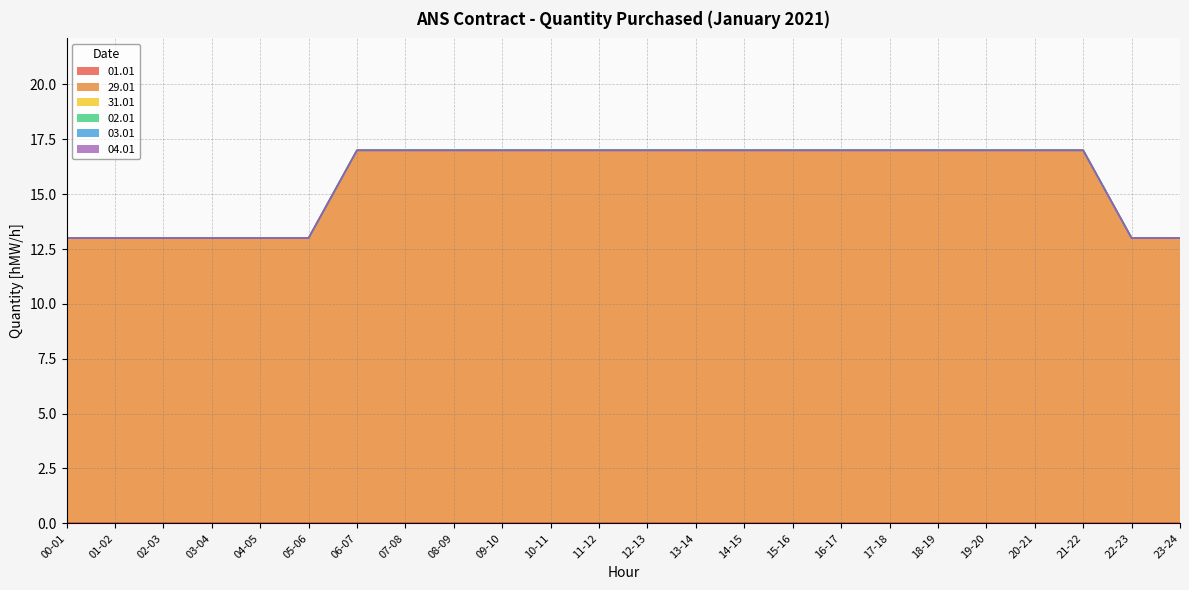

Does the chart have visible grid lines?

Yes